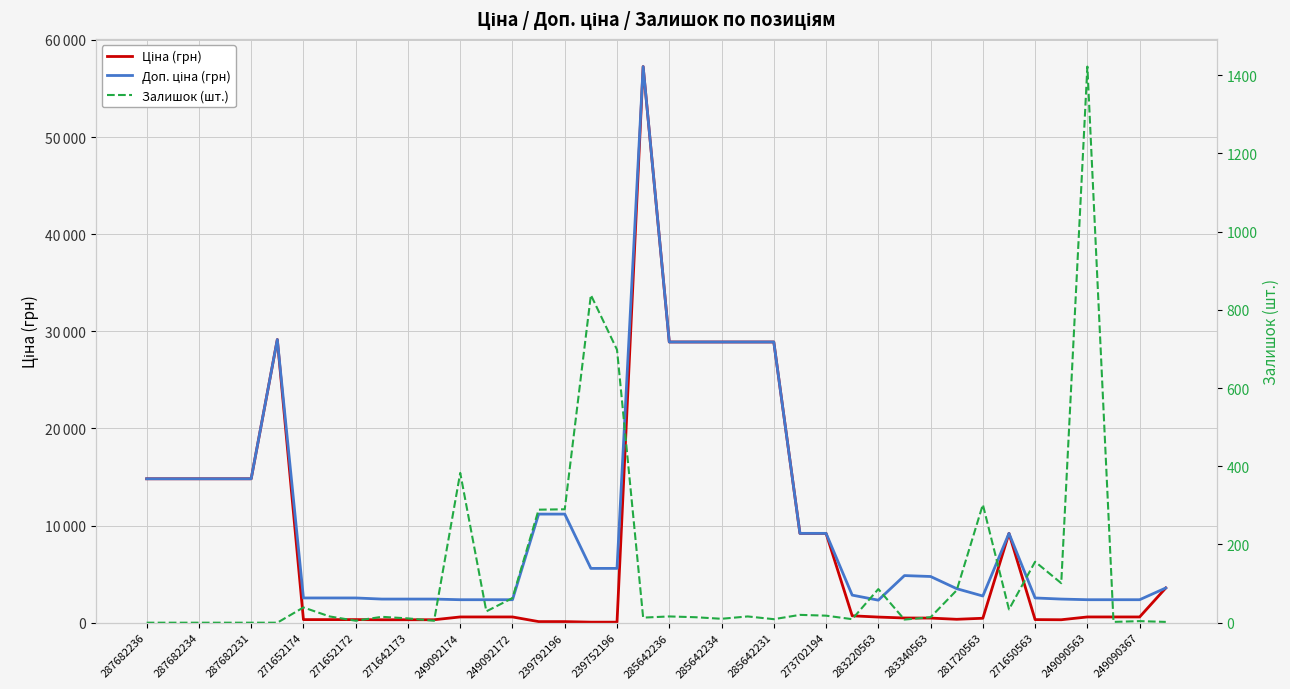

What are all the series names shown in the legend?

Ціна (грн), Доп. ціна (грн), Залишок (шт.)